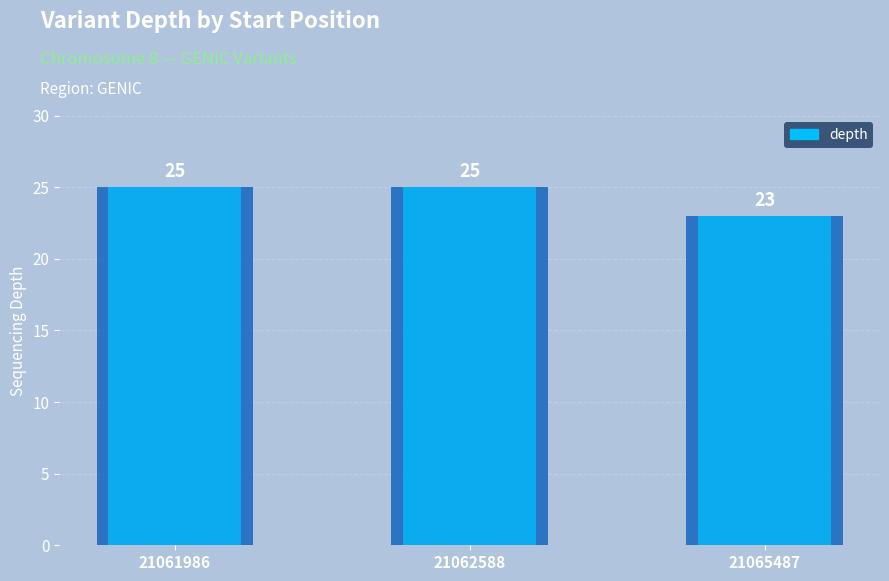

Rank the categories by value from lowest to highest.

21065487, 21061986, 21062588